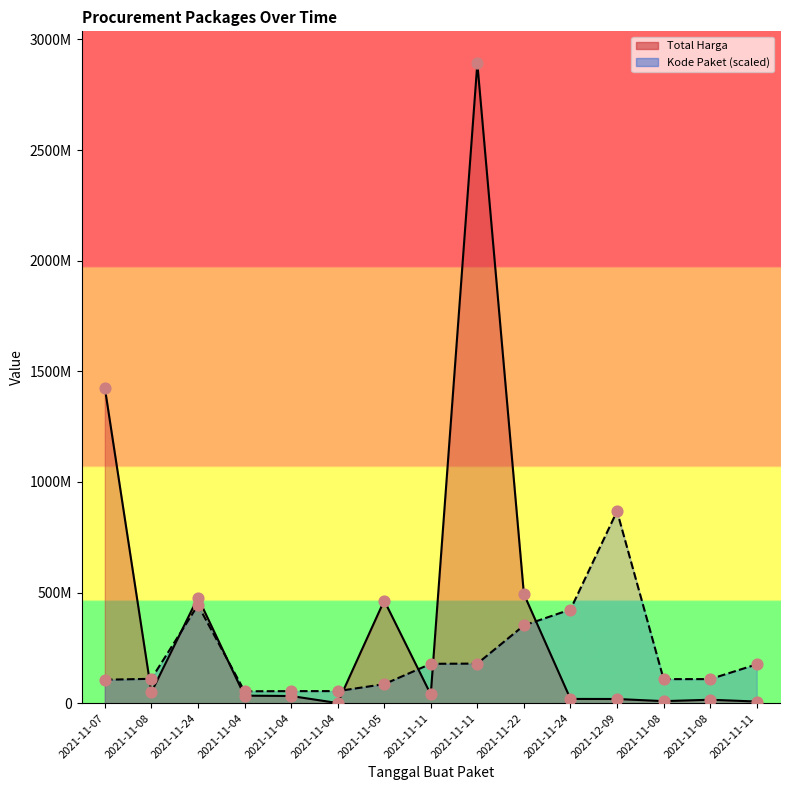

At how many categories does at least one series exceed 900685182?

2